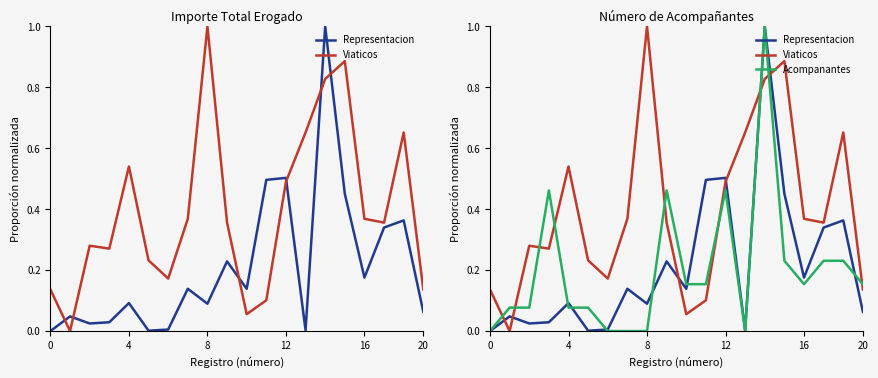

True or false: Acompanantes has a value of 0.1 at 20.

False